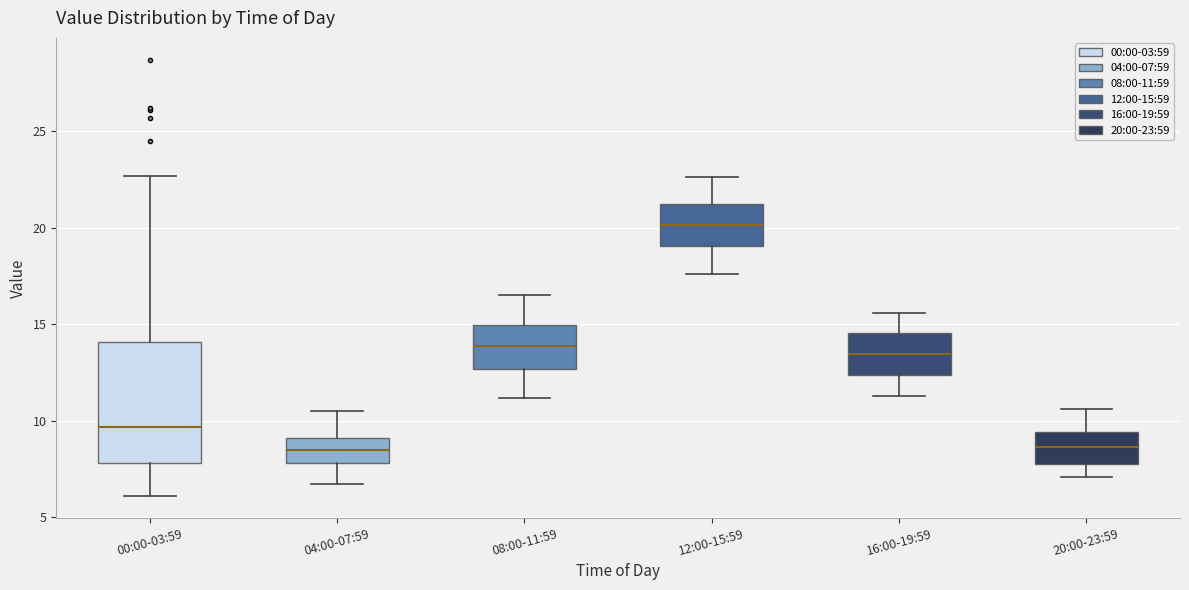

Reading left to right, read every box against the y-axis: the position of its median line, the range the box covers, and the ends of its whiskers. The values are not printed on the chart, so give them approximately, as read against the axis.

00:00-03:59: median 9.5, box 8.0 to 14.0, whiskers 6.0 to 22.5
04:00-07:59: median 8.5, box 8.0 to 9.0, whiskers 6.5 to 10.5
08:00-11:59: median 14.0, box 12.5 to 15.0, whiskers 11.0 to 16.5
12:00-15:59: median 20.0, box 19.0 to 21.0, whiskers 17.5 to 22.5
16:00-19:59: median 13.5, box 12.5 to 14.5, whiskers 11.5 to 15.5
20:00-23:59: median 8.5, box 8.0 to 9.5, whiskers 7.0 to 10.5